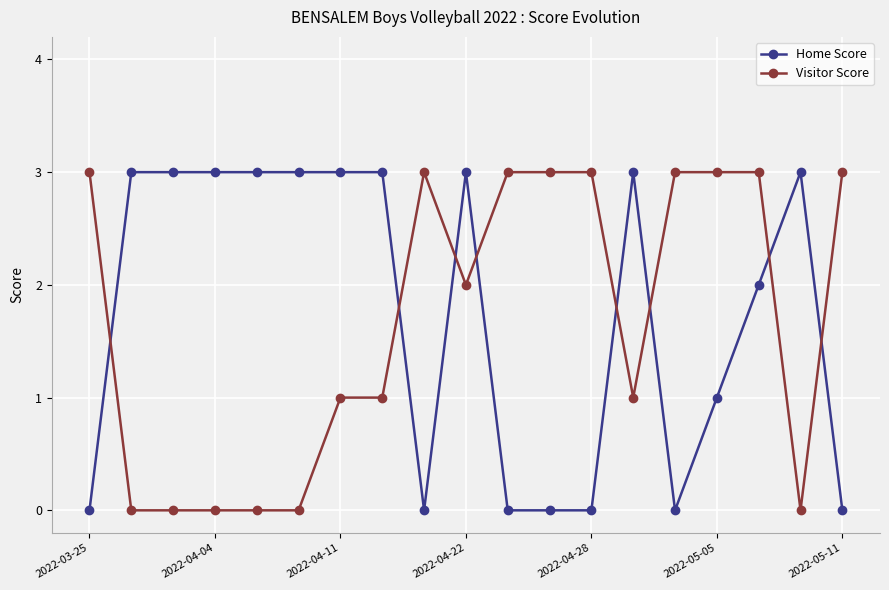

After their last crossing, which series has the higher values: Visitor Score or Home Score?

Visitor Score